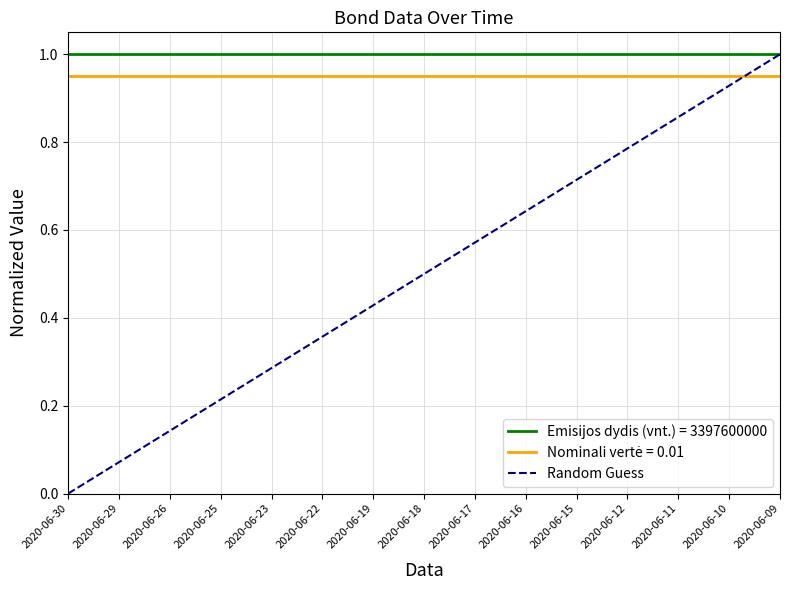

Between 2020-06-30 and 2020-06-10, which series saw the biggest shift?

Random Guess